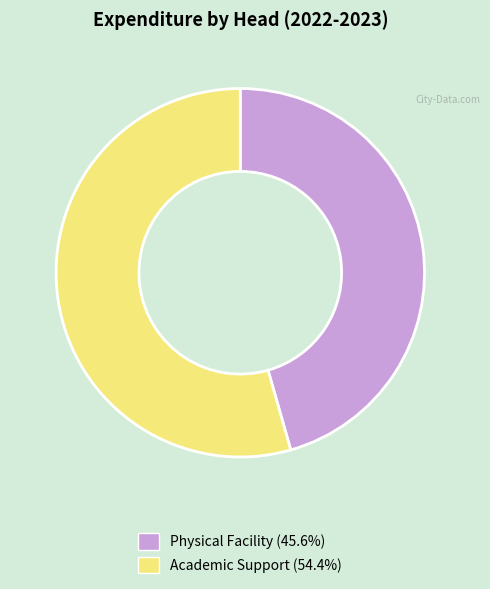

Is there a majority slice in this chart?

Yes